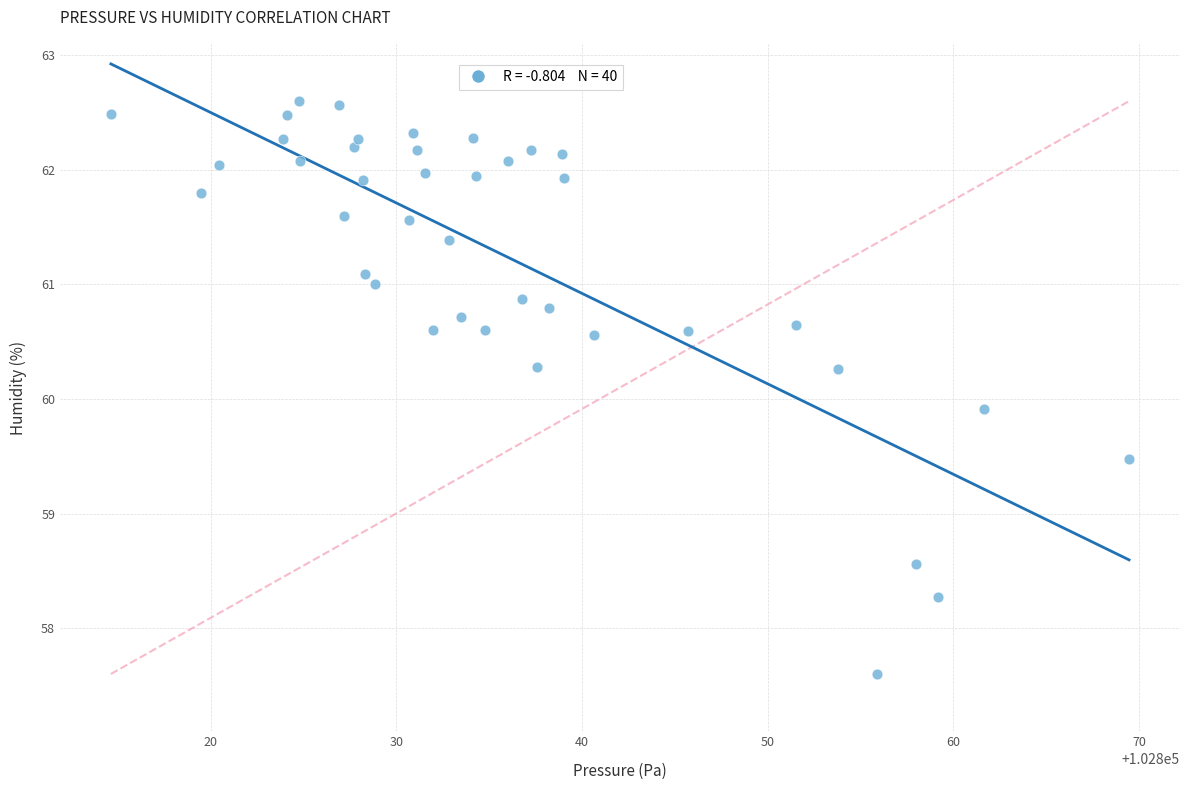

What Y value in the scatter plot is closest to 60?

59.9